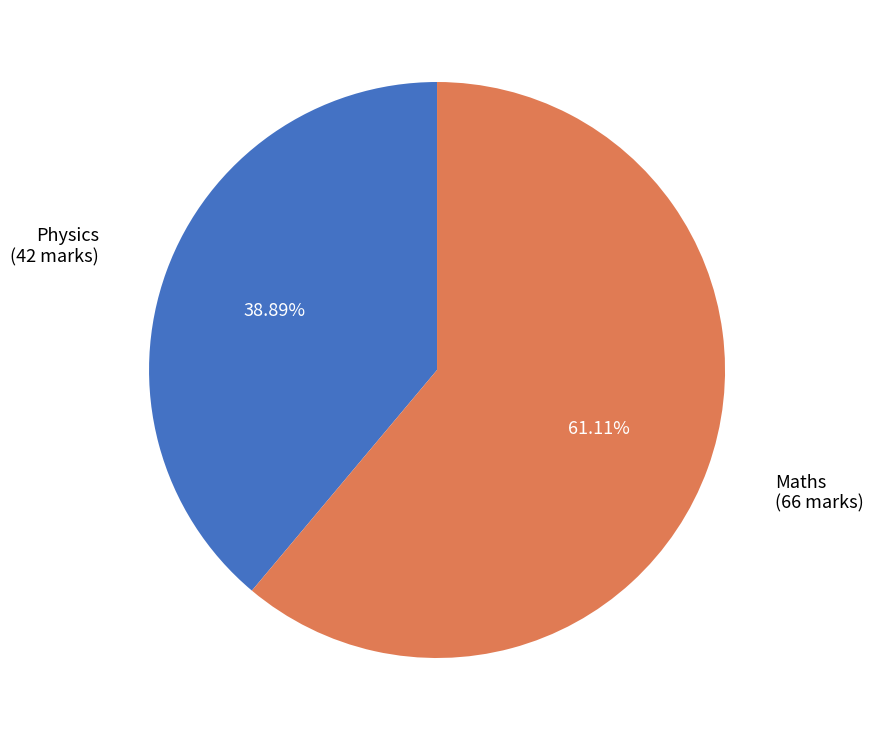

Which slice is the smallest?

Physics